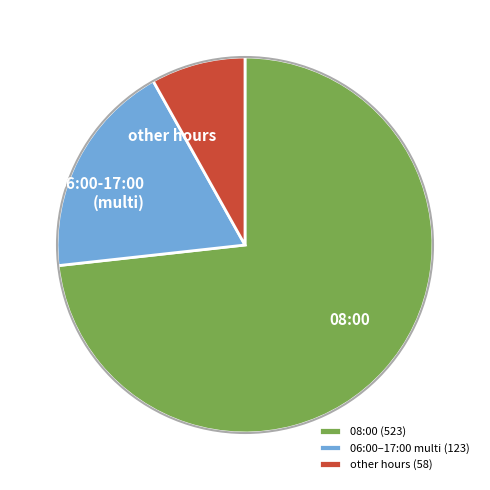

Is it true that 08:00 is 73% of the pie?

True